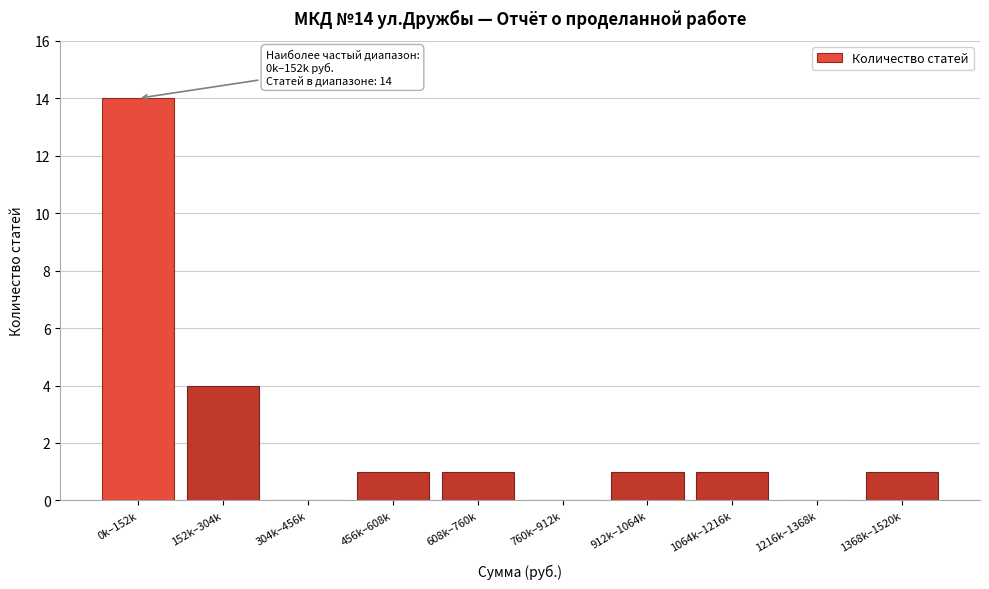

Reading left to right, transcribe all the data shown in this chart.

0k–152k=14	152k–304k=4	304k–456k=0	456k–608k=1	608k–760k=1	760k–912k=0	912k–1064k=1	1064k–1216k=1	1216k–1368k=0	1368k–1520k=1